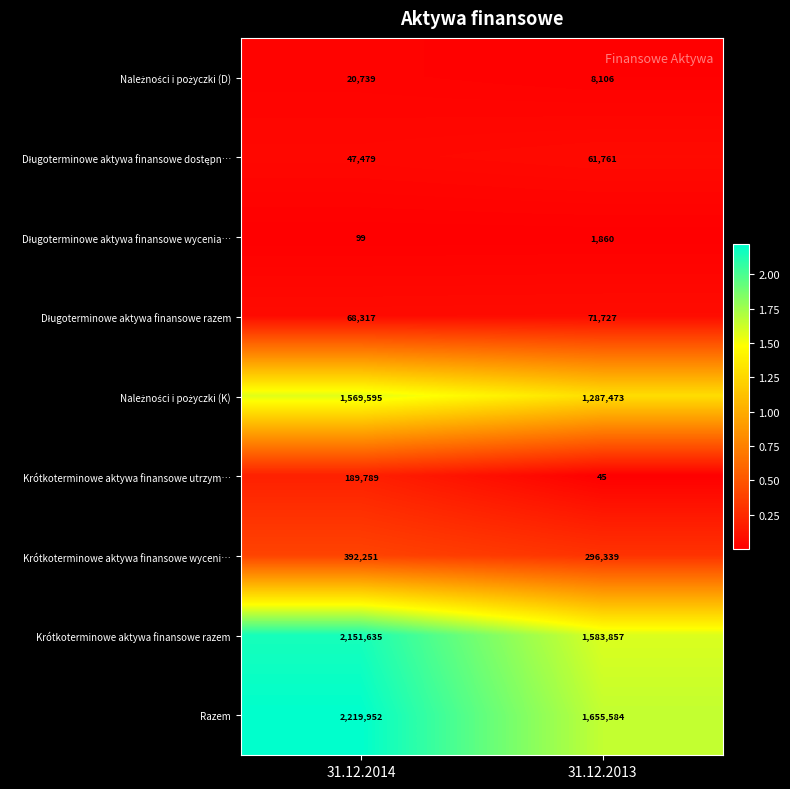

How many distinct data groups are displayed?

9